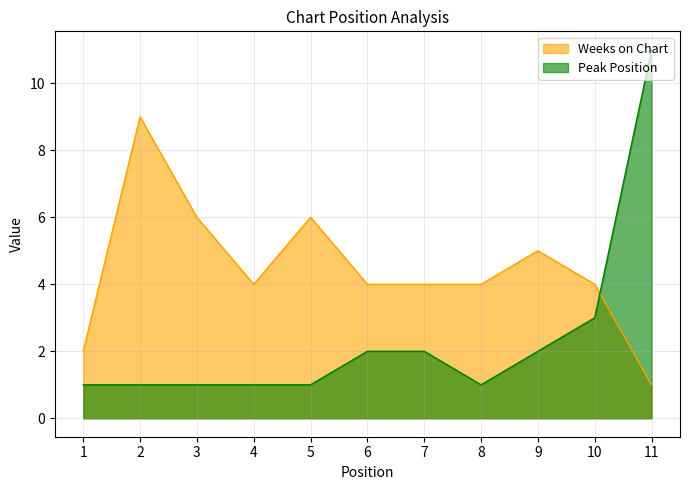

How many intersections are there between Peak Position and Weeks on Chart?

1